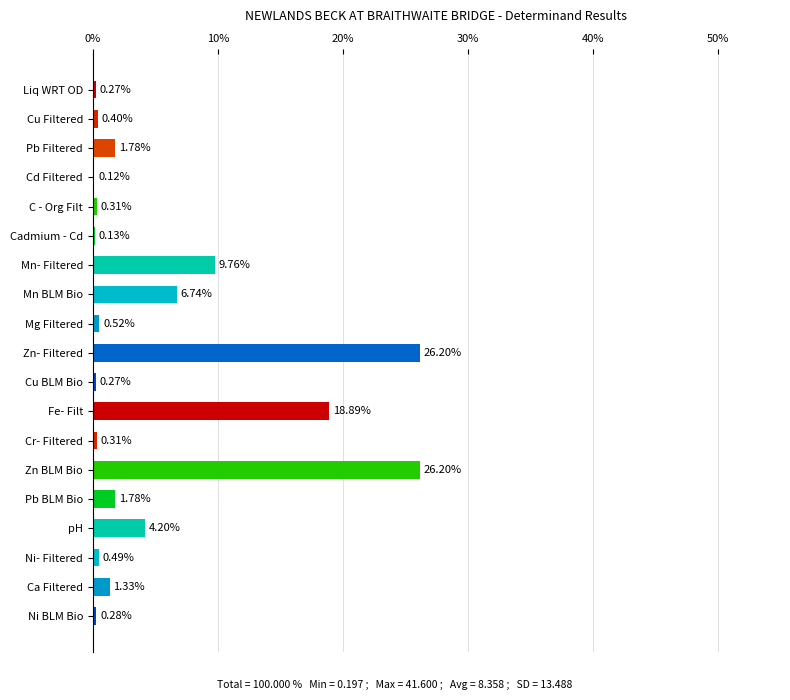

What is the change in value from Cadmium - Cd to Mg Filtered?

+0.4